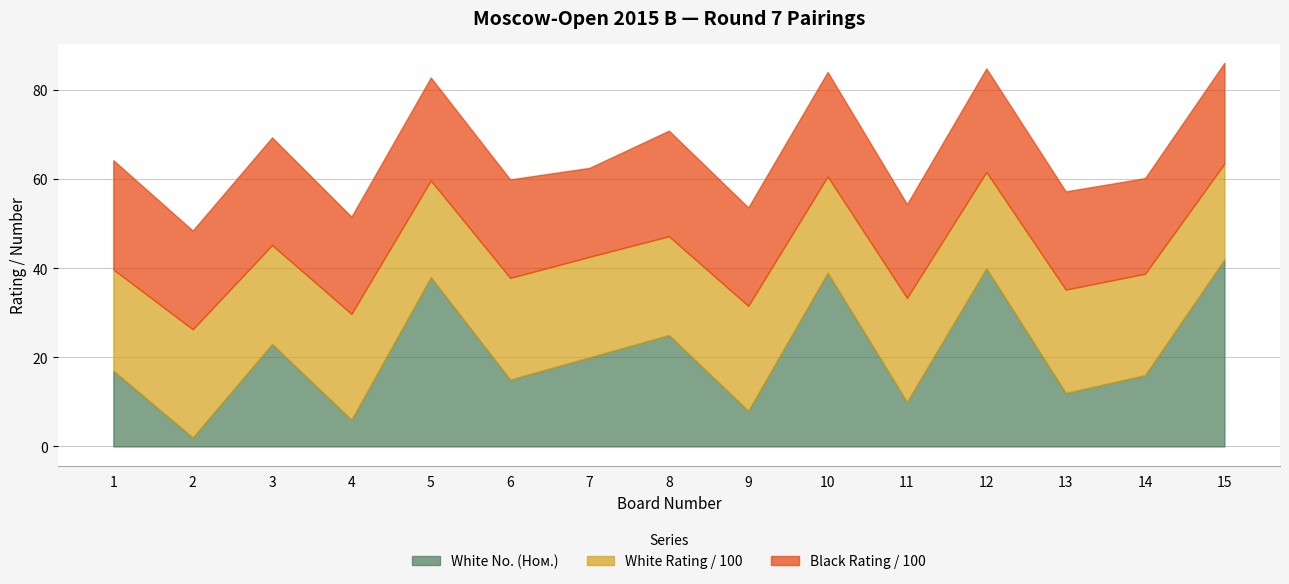

Where does the White Rating (Рейт) series first go above 2273?

2